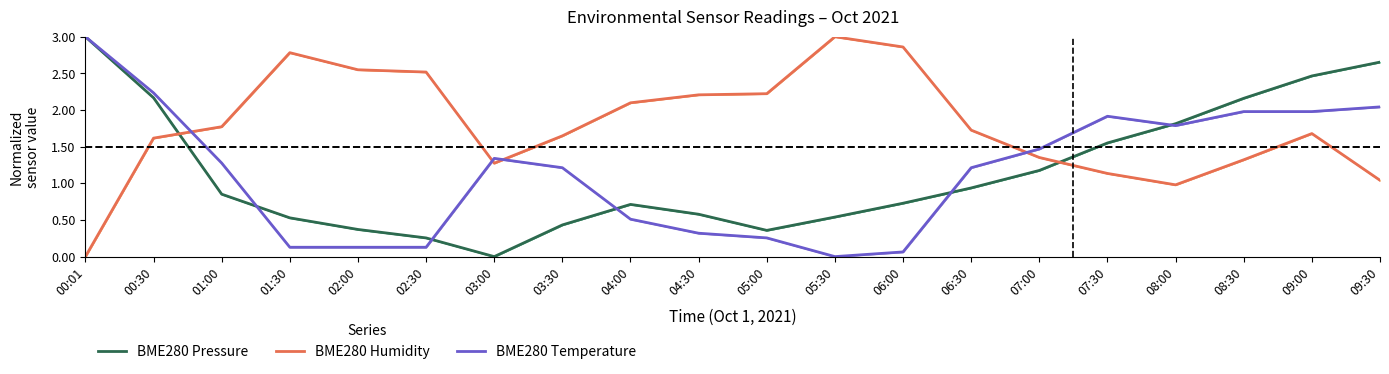

What is the difference between the maximum and minimum values in the BME280 Humidity series?

3.0